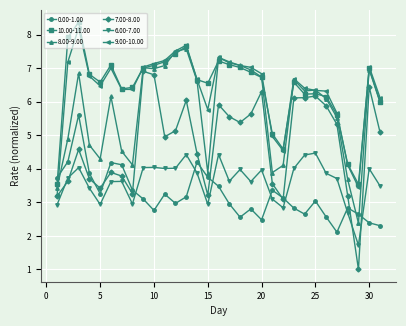

Which series has the widest spread of values?

7.00-8.00